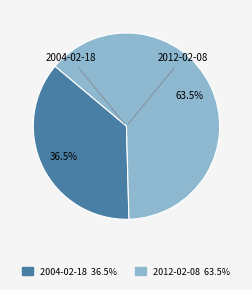

Which category has the biggest portion of the pie?

2012-02-08